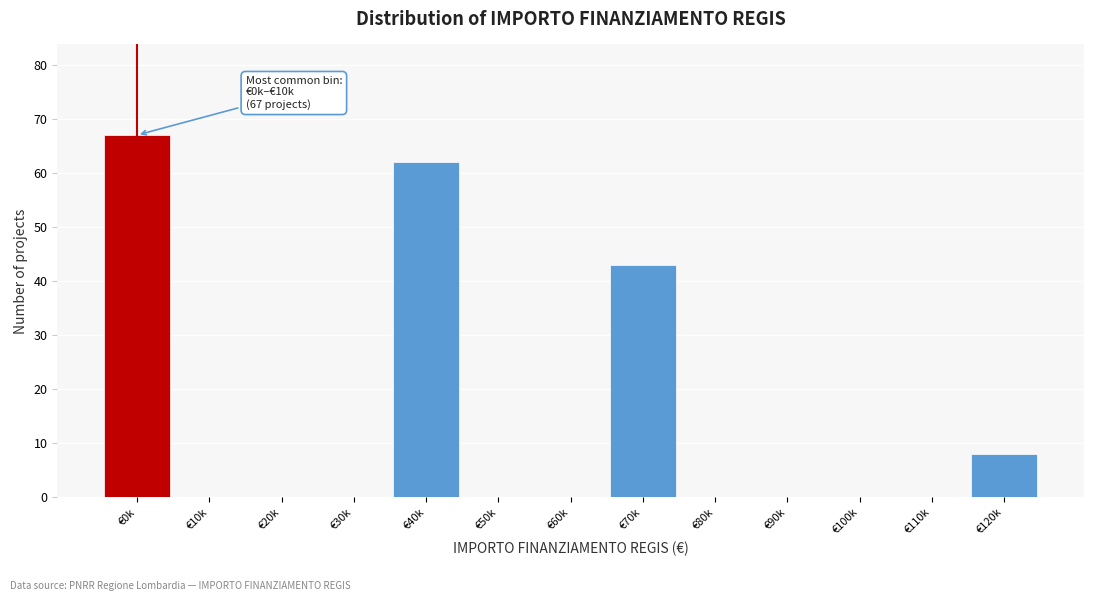

Reading left to right, what are all the values shown in this chart?

€0k=67	€10k=0	€20k=0	€30k=0	€40k=62	€50k=0	€60k=0	€70k=43	€80k=0	€90k=0	€100k=0	€110k=0	€120k=8